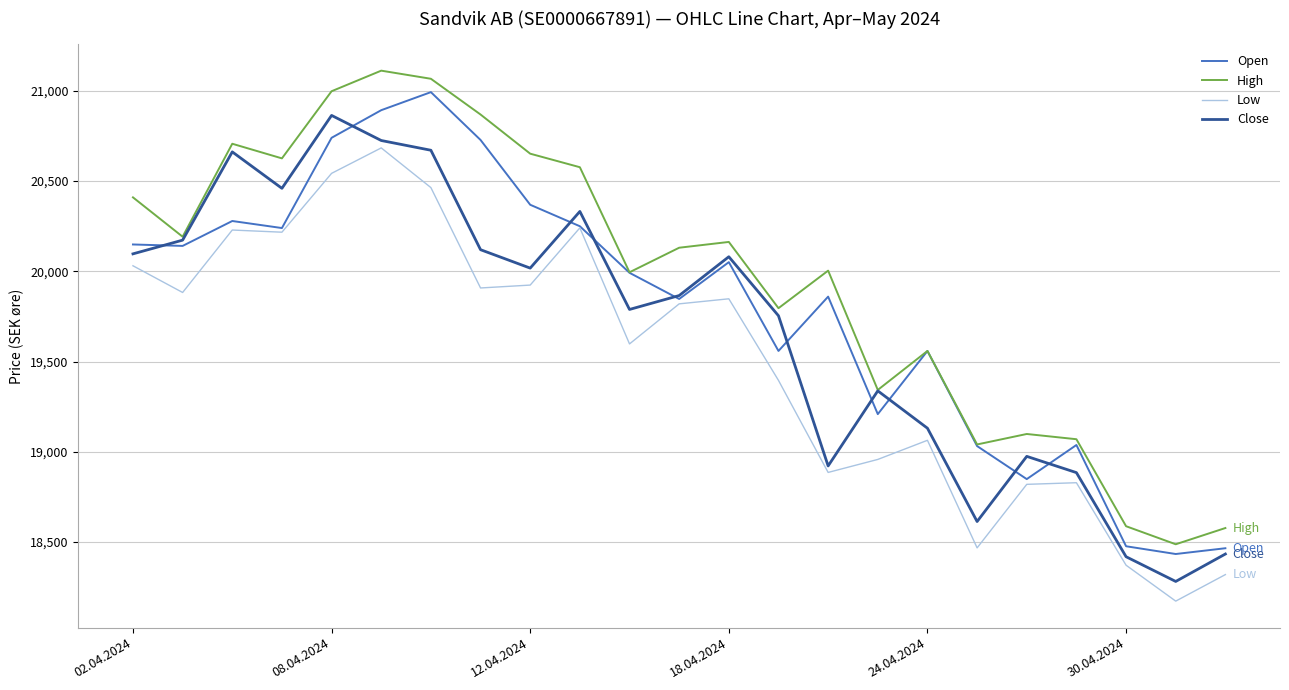

How many interior local peaks does the Close series have?

6